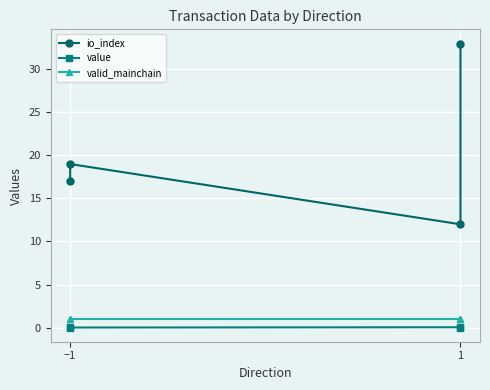

What is the approximate value of io_index at −1?

17.0